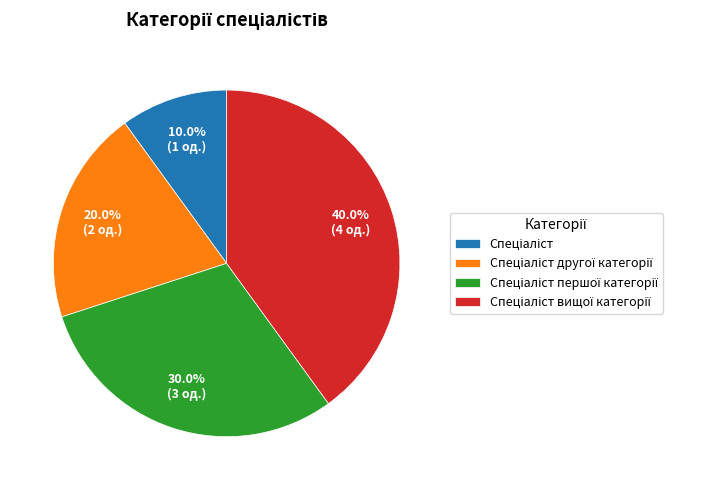

Is there a majority slice in this chart?

No